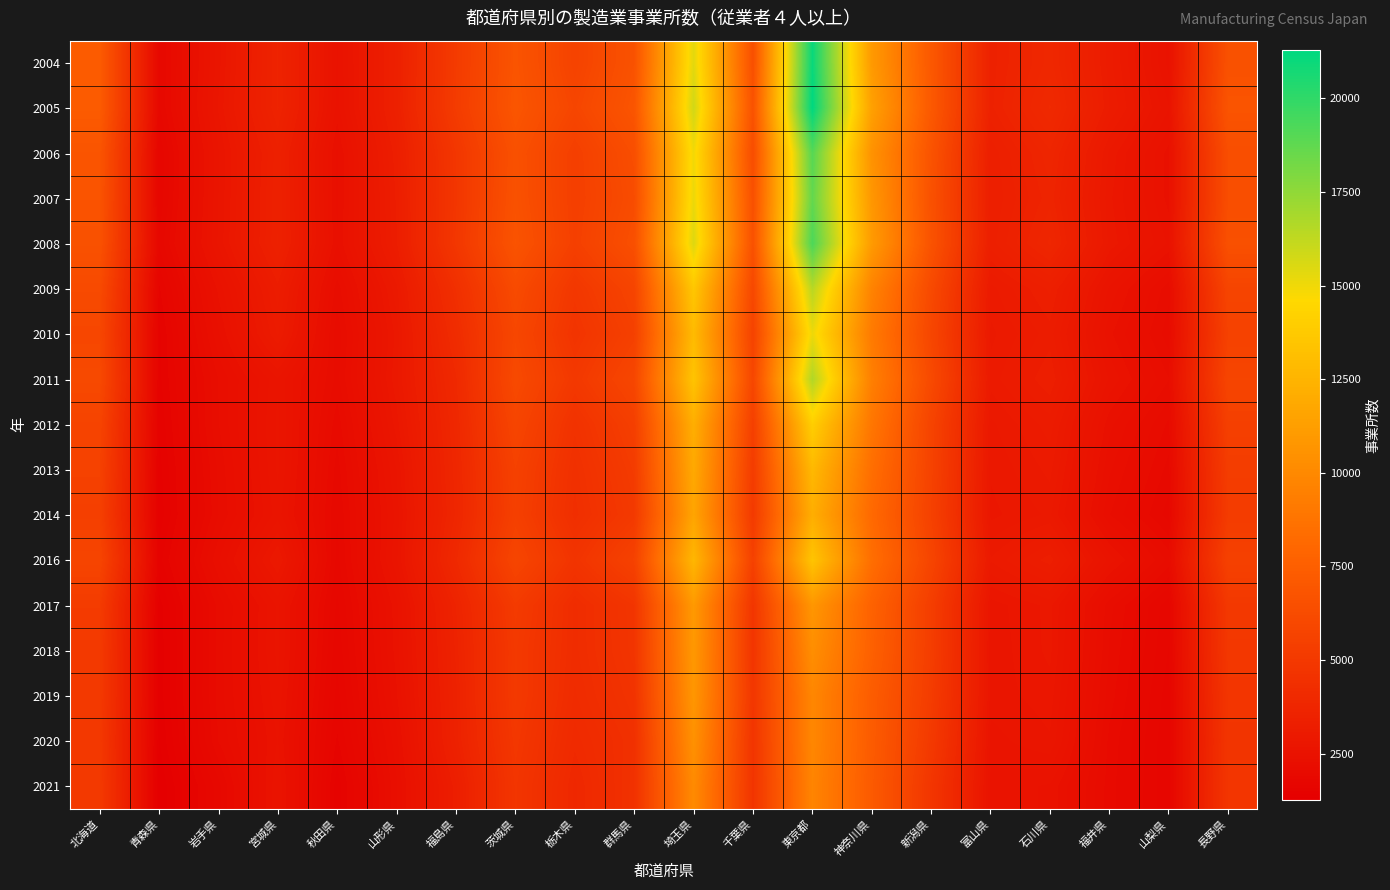

Reading left to right, what are all the values shown in this chart?

2004: 北海道=7244	青森県=1881	岩手県=2723	宮城県=3626	秋田県=2512	山形県=3414	福島県=5166	茨城県=6803	栃木県=5655	群馬県=6668	埼玉県=15355	千葉県=6505	東京都=21035	神奈川県=10966	新潟県=7081	富山県=3498	石川県=3891	福井県=3106	山梨県=2493	長野県=6610
2005: 北海道=7248	青森県=1881	岩手県=2766	宮城県=3632	秋田県=2492	山形県=3428	福島県=5204	茨城県=6888	栃木県=5863	群馬県=6852	埼玉県=15821	千葉県=6679	東京都=21296	神奈川県=11370	新潟県=7119	富山県=3516	石川県=4021	福井県=3152	山梨県=2607	長野県=6796
2006: 北海道=6813	青森県=1743	岩手県=2668	宮城県=3433	秋田県=2346	山形県=3283	福島県=4870	茨城県=6566	栃木県=5436	群馬県=6405	埼玉県=14969	千葉県=6318	東京都=19038	神奈川県=10541	新潟県=6745	富山県=3320	石川県=3757	福井県=2897	山梨県=2410	長野県=6371
2007: 北海道=6752	青森県=1748	岩手県=2678	宮城県=3458	秋田県=2346	山形県=3246	福島県=4848	茨城県=6625	栃木県=5418	群馬県=6278	埼玉県=15135	千葉県=6546	東京都=18681	神奈川県=10823	新潟県=6599	富山県=3305	石川県=3668	福井県=2859	山梨県=2414	長野県=6358
2008: 北海道=6618	青森県=1829	岩手県=2696	宮城県=3467	秋田県=2369	山形県=3219	福島県=4896	茨城県=6765	栃木県=5470	群馬県=6489	埼玉県=15515	千葉県=6620	東京都=19287	神奈川県=11031	新潟県=6707	富山県=3341	石川県=3796	福井県=2891	山梨県=2510	長野県=6533
2009: 北海道=6136	青森県=1646	岩手県=2467	宮城県=3194	秋田県=2164	山形県=2970	福島県=4408	茨城県=6180	栃木県=4930	群馬県=5770	埼玉県=13607	千葉県=5996	東京都=16469	神奈川県=9642	新潟県=6111	富山県=3040	石川県=3324	福井県=2585	山梨県=2158	長野県=5790
2010: 北海道=5931	青森県=1561	岩手県=2353	宮城県=3084	秋田県=2080	山形県=2867	福島県=4186	茨城県=5934	栃木県=4718	群馬県=5509	埼玉県=12876	千葉県=5663	東京都=15082	神奈川県=9157	新潟県=5882	富山県=2970	石川県=3190	福井県=2466	山梨県=2087	長野県=5583
2011: 北海道=6078	青森県=1558	岩手県=2211	宮城県=2668	秋田県=2106	山形県=2896	福島県=3988	茨城県=6110	栃木県=4997	群馬県=5910	埼玉県=13431	千葉県=5917	東京都=16664	神奈川県=9452	新潟県=6116	富山県=3028	石川県=3296	福井県=2587	山梨県=2214	長野県=5814
2012: 北海道=5716	青森県=1514	岩手県=2206	宮城県=2699	秋田県=2002	山形県=2797	福島県=3893	茨城県=5818	栃木県=4590	群馬県=5420	埼玉県=12184	千葉県=5454	東京都=14040	神奈川県=8910	新潟県=5725	富山県=2894	石川県=3110	福井県=2391	山梨県=2036	長野県=5470
2013: 北海道=5596	青森県=1472	岩手県=2148	宮城県=2693	秋田県=1940	山形県=2682	福島県=3832	茨城県=5569	栃木県=4438	群馬県=5205	埼玉県=11868	千葉県=5223	東京都=12780	神奈川県=8433	新潟県=5649	富山県=2846	石川県=3017	福井県=2303	山梨県=1945	長野県=5276
2014: 北海道=5464	青森県=1449	岩手県=2130	宮城県=2647	秋田県=1897	山形県=2634	福島県=3798	茨城県=5485	栃木県=4354	群馬県=5064	埼玉県=11614	千葉県=5101	東京都=12156	神奈川県=8140	新潟県=5564	富山県=2812	石川県=2931	福井県=2215	山梨県=1858	長野県=5193
2016: 北海道=5801	青森県=1547	岩手県=2281	宮城県=2928	秋田県=1869	山形県=2662	福島県=3971	茨城県=5836	栃木県=4713	群馬県=5604	埼玉県=12667	千葉県=5551	東京都=13459	神奈川県=8439	新潟県=5804	富山県=3001	石川県=3270	福井県=2570	山梨県=2106	長野県=5562
2017: 北海道=5189	青森県=1386	岩手県=2081	宮城県=2618	秋田県=1800	山形県=2496	福島県=3620	茨城県=5154	栃木県=4218	群馬県=4794	埼玉県=10975	千葉県=4815	東京都=10789	神奈川県=7697	新潟県=5339	富山県=2717	石川県=2861	福井県=2161	山梨県=1764	長野県=4994
2018: 北海道=5080	青森県=1368	岩手県=2087	宮城県=2629	秋田県=1758	山形県=2482	福島県=3559	茨城県=5043	栃木県=4210	群馬県=4763	埼玉県=10902	千葉県=4774	東京都=10322	神奈川県=7604	新潟県=5312	富山県=2700	石川県=2858	福井県=2124	山梨県=1738	長野県=4932
2019: 北海道=5063	青森県=1377	岩手県=2087	宮城県=2579	秋田県=1711	山形県=2436	福島県=3518	茨城県=5058	栃木県=4149	群馬県=4640	埼玉県=10796	千葉県=4856	東京都=9870	神奈川県=7349	新潟県=5229	富山県=2718	石川県=2799	福井県=2091	山梨県=1696	長野県=4825
2020: 北海道=4982	青森県=1342	岩手県=2055	宮城県=2528	秋田県=1648	山形県=2339	福島県=3485	茨城県=4927	栃木県=4039	群馬県=4480	埼玉県=10490	千葉県=4753	東京都=9887	神奈川県=7267	新潟県=5053	富山県=2645	石川県=2748	福井県=2032	山梨県=1674	長野県=4767
2021: 北海道=5072	青森県=1272	岩手県=1866	宮城県=2593	秋田県=1535	山形県=2277	福島県=3279	茨城県=4813	栃木県=3903	群馬県=4530	埼玉県=10102	千葉県=4748	東京都=9738	神奈川県=7202	新潟県=4822	富山県=2569	石川県=2512	福井県=2013	山梨県=1676	長野県=4825